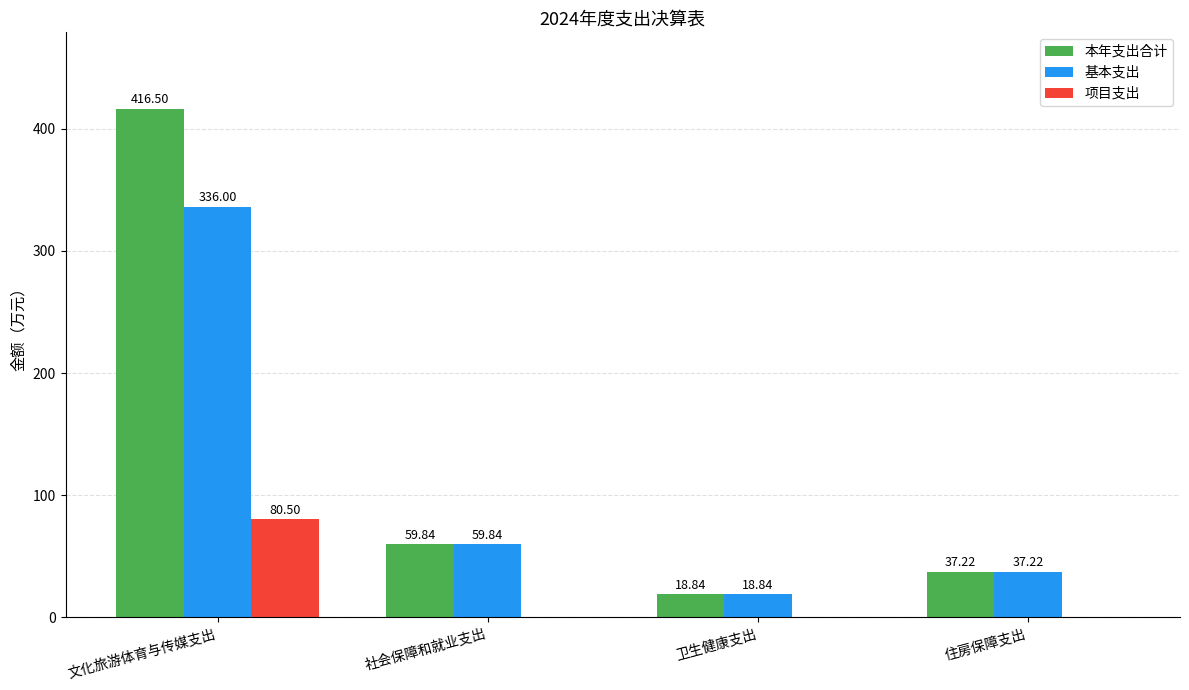

Which series has the largest range (max minus min)?

本年支出合计